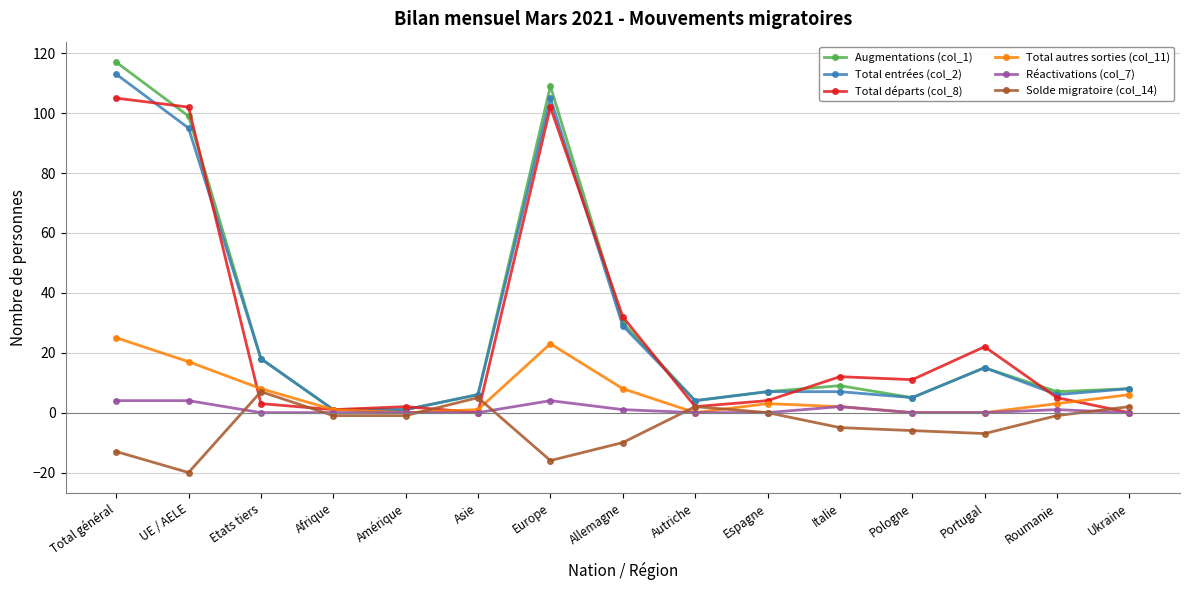

What is the label of the 7th point from the right?

Autriche